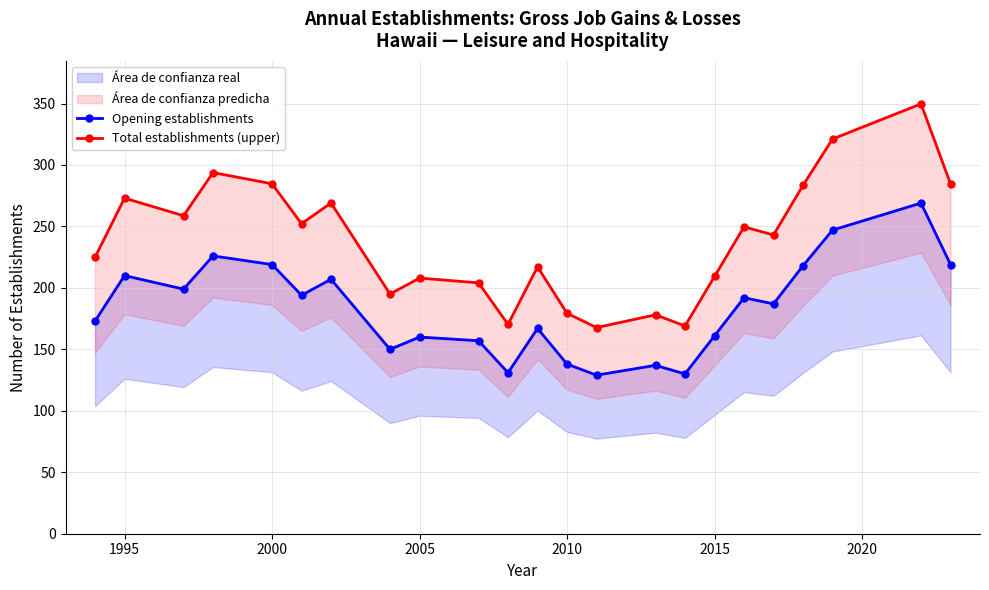

What is the value of the Opening establishments point at the 20th from the left?

218.0